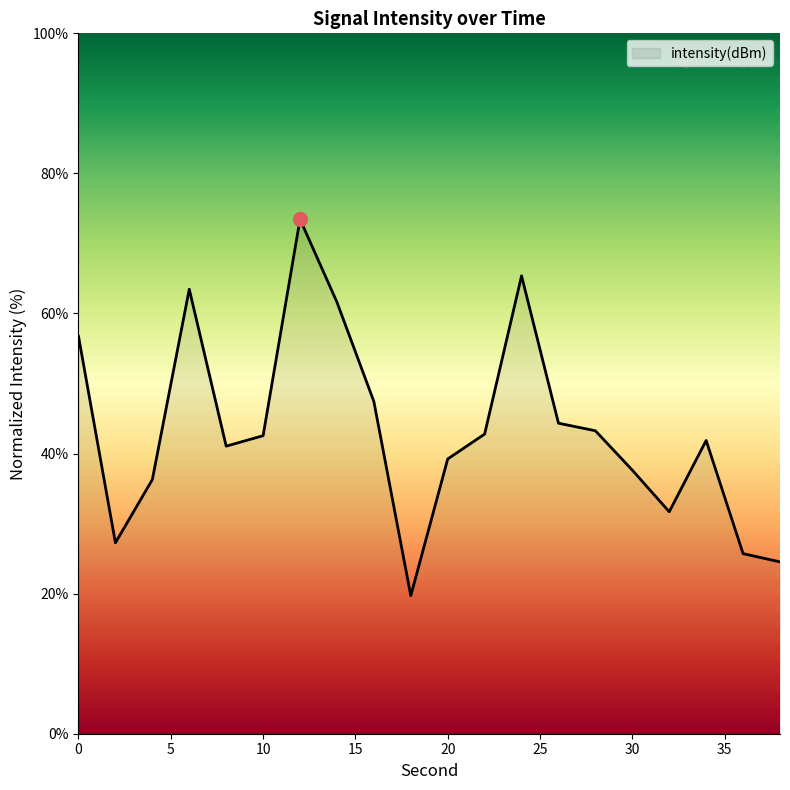

What is the maximum value shown in the chart?

73.5